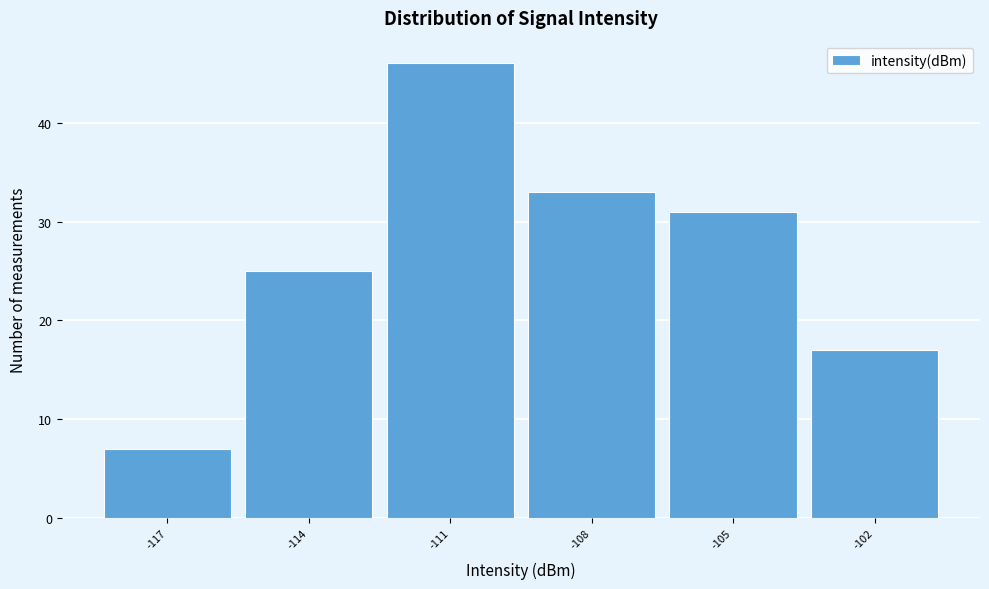

Reading left to right, transcribe all the data shown in this chart.

-117=7	-114=25	-111=46	-108=33	-105=31	-102=17